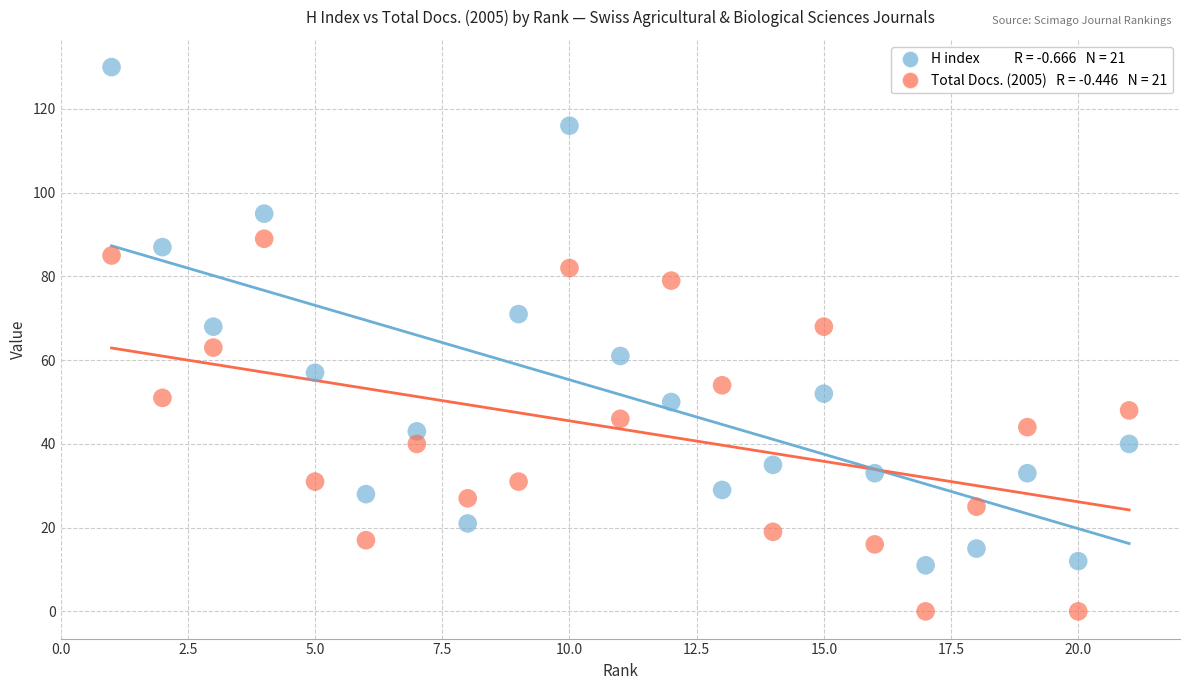

Across all data points, what is the range of Y values (max minus min)?

130